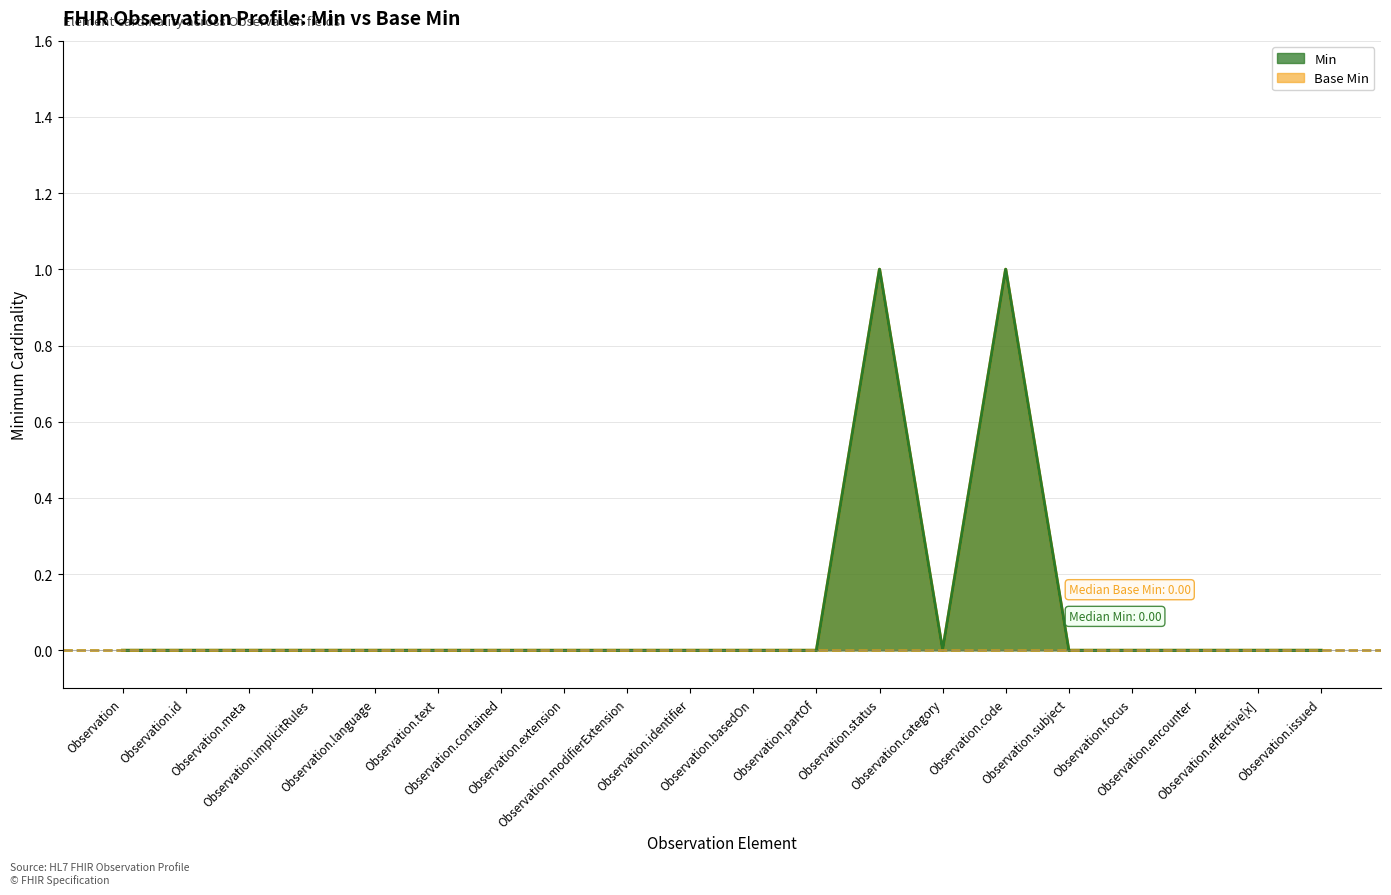

True or false: Min has more than 1 points higher than both neighbors.

True